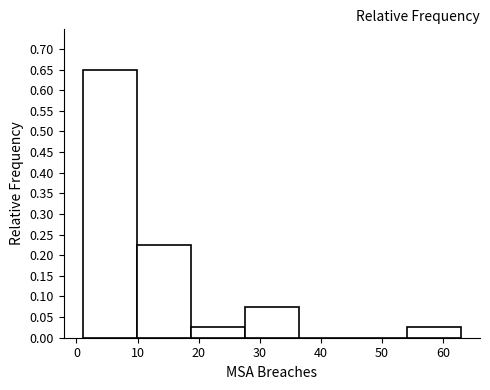

Reading left to right, list every bar in this chart as the range it spans on the x-axis followed by its height. Neither the bar edges nor the heights are printed on the chart, so give them approximately, as read against the axes.

1 to 10: 0.650
10 to 19: 0.225
19 to 28: 0.025
28 to 36: 0.075
36 to 45: 0
45 to 54: 0
54 to 63: 0.025